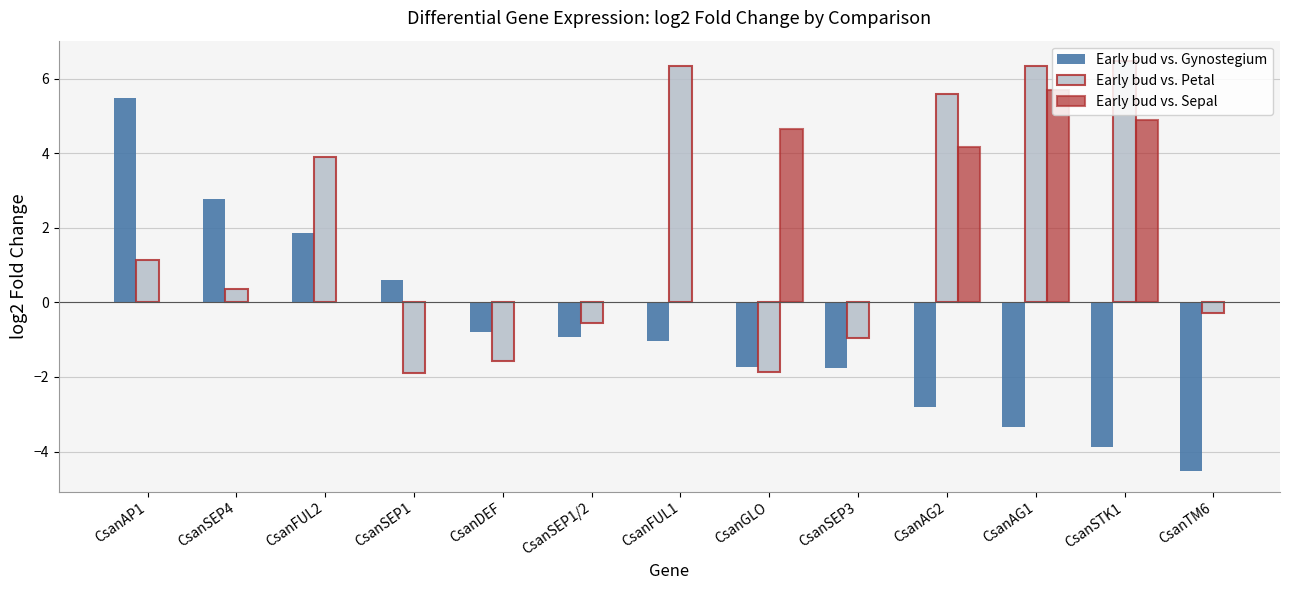

What is the value of the Early bud vs. Petal bar at the 1st from the left?

1.1